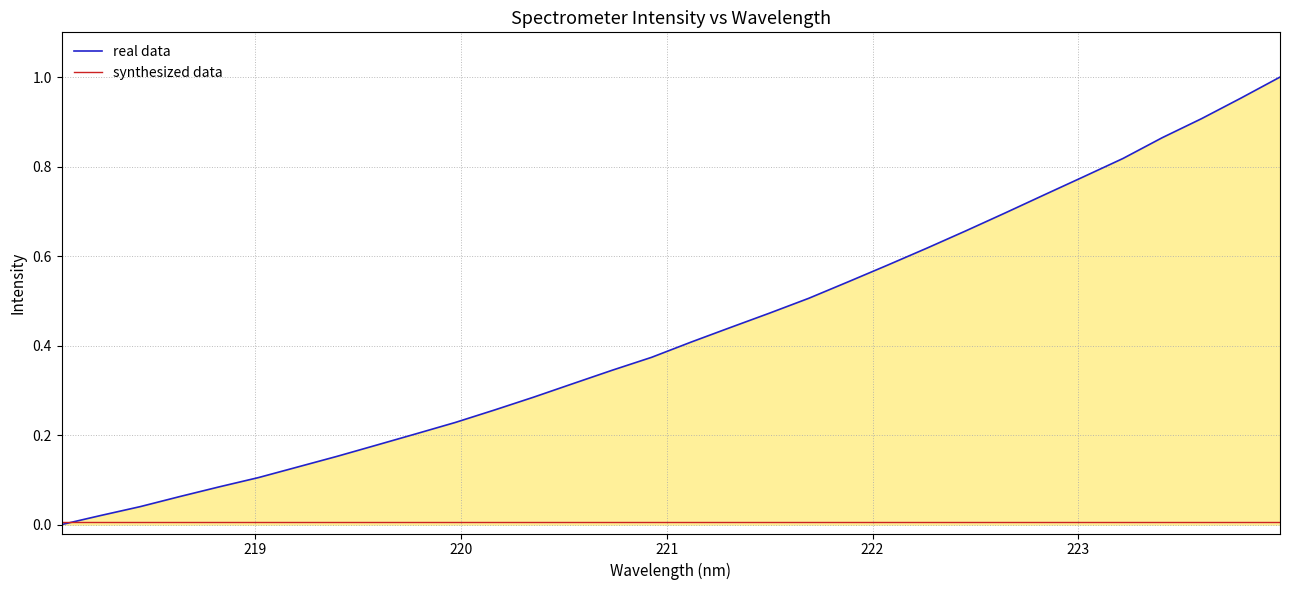

Count the number of categories in the chart.

32